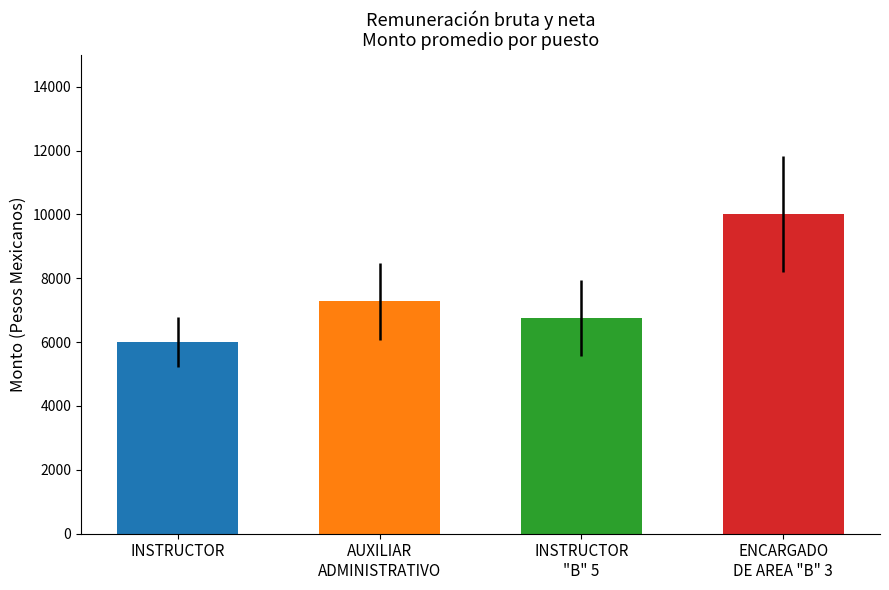

Is it true that Monto de la remuneración bruta equals 10532.0 at 10?

False